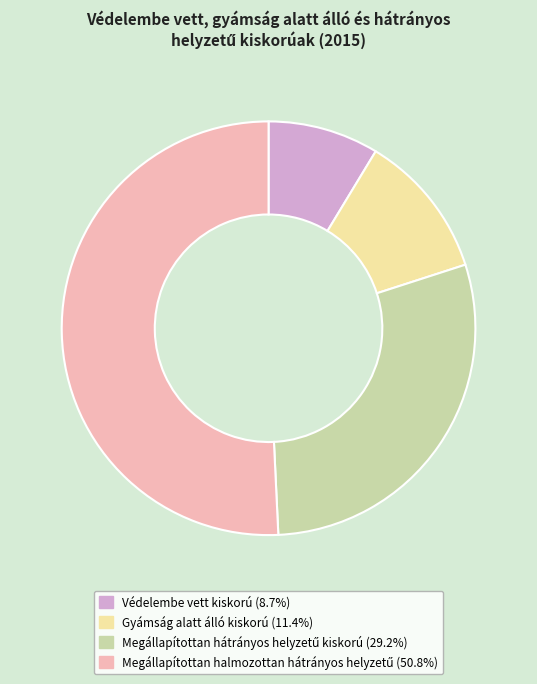

Is there a majority slice in this chart?

Yes